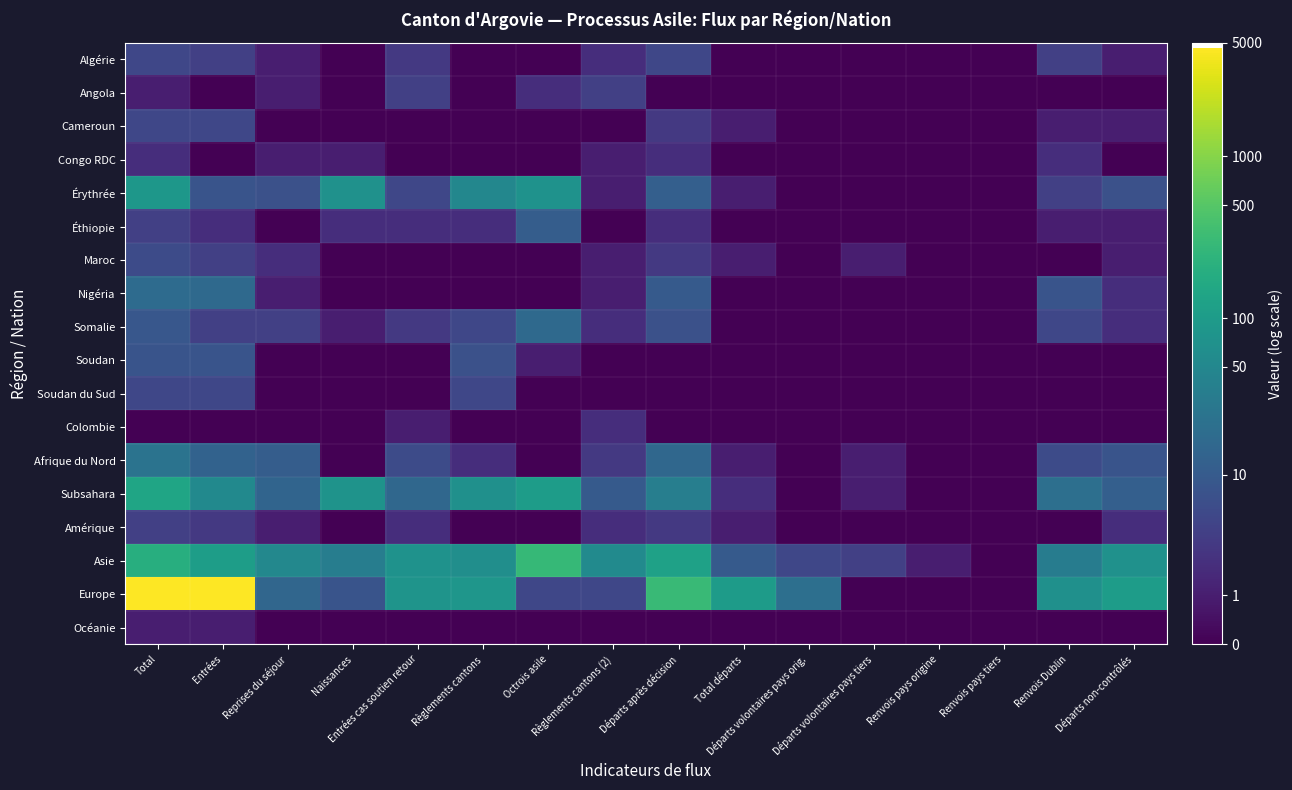

Reading left to right, list all the values displayed in this chart.

Algérie: Total=1.8	Entrées=1.6	Reprises du séjour=0.7	Naissances=0.0	Entrées cas soutien retour=1.4	Règlements cantons=0.0	Octrois asile=0.0	Règlements cantons (2)=1.1	Départs après décision=1.8	Total départs=0.0	Départs volontaires pays orig.=0.0	Départs volontaires pays tiers=0.0	Renvois pays origine=0.0	Renvois pays tiers=0.0	Renvois Dublin=1.6	Départs non-contrôlés=0.7
Angola: Total=0.7	Entrées=0.0	Reprises du séjour=0.7	Naissances=0.0	Entrées cas soutien retour=1.6	Règlements cantons=0.0	Octrois asile=1.1	Règlements cantons (2)=1.6	Départs après décision=0.0	Total départs=0.0	Départs volontaires pays orig.=0.0	Départs volontaires pays tiers=0.0	Renvois pays origine=0.0	Renvois pays tiers=0.0	Renvois Dublin=0.0	Départs non-contrôlés=0.0
Cameroun: Total=1.8	Entrées=1.8	Reprises du séjour=0.0	Naissances=0.0	Entrées cas soutien retour=0.0	Règlements cantons=0.0	Octrois asile=0.0	Règlements cantons (2)=0.0	Départs après décision=1.4	Total départs=0.7	Départs volontaires pays orig.=0.0	Départs volontaires pays tiers=0.0	Renvois pays origine=0.0	Renvois pays tiers=0.0	Renvois Dublin=0.7	Départs non-contrôlés=0.7
Congo RDC: Total=1.1	Entrées=0.0	Reprises du séjour=0.7	Naissances=0.7	Entrées cas soutien retour=0.0	Règlements cantons=0.0	Octrois asile=0.0	Règlements cantons (2)=0.7	Départs après décision=1.1	Total départs=0.0	Départs volontaires pays orig.=0.0	Départs volontaires pays tiers=0.0	Renvois pays origine=0.0	Renvois pays tiers=0.0	Renvois Dublin=1.1	Départs non-contrôlés=0.0
Érythrée: Total=4.5	Entrées=2.2	Reprises du séjour=2.1	Naissances=4.3	Entrées cas soutien retour=1.8	Règlements cantons=3.9	Octrois asile=4.3	Règlements cantons (2)=0.7	Départs après décision=2.6	Total départs=0.7	Départs volontaires pays orig.=0.0	Départs volontaires pays tiers=0.0	Renvois pays origine=0.0	Renvois pays tiers=0.0	Renvois Dublin=1.6	Départs non-contrôlés=2.1
Éthiopie: Total=1.6	Entrées=1.1	Reprises du séjour=0.0	Naissances=1.1	Entrées cas soutien retour=1.1	Règlements cantons=1.1	Octrois asile=2.5	Règlements cantons (2)=0.0	Départs après décision=1.1	Total départs=0.0	Départs volontaires pays orig.=0.0	Départs volontaires pays tiers=0.0	Renvois pays origine=0.0	Renvois pays tiers=0.0	Renvois Dublin=0.7	Départs non-contrôlés=0.7
Maroc: Total=1.9	Entrées=1.6	Reprises du séjour=1.1	Naissances=0.0	Entrées cas soutien retour=0.0	Règlements cantons=0.0	Octrois asile=0.0	Règlements cantons (2)=0.7	Départs après décision=1.4	Total départs=0.7	Départs volontaires pays orig.=0.0	Départs volontaires pays tiers=0.7	Renvois pays origine=0.0	Renvois pays tiers=0.0	Renvois Dublin=0.0	Départs non-contrôlés=0.7
Nigéria: Total=2.9	Entrées=2.9	Reprises du séjour=0.7	Naissances=0.0	Entrées cas soutien retour=0.0	Règlements cantons=0.0	Octrois asile=0.0	Règlements cantons (2)=0.7	Départs après décision=2.4	Total départs=0.0	Départs volontaires pays orig.=0.0	Départs volontaires pays tiers=0.0	Renvois pays origine=0.0	Renvois pays tiers=0.0	Renvois Dublin=2.2	Départs non-contrôlés=1.1
Somalie: Total=2.3	Entrées=1.6	Reprises du séjour=1.6	Naissances=0.7	Entrées cas soutien retour=1.4	Règlements cantons=1.8	Octrois asile=2.9	Règlements cantons (2)=1.1	Départs après décision=2.1	Total départs=0.0	Départs volontaires pays orig.=0.0	Départs volontaires pays tiers=0.0	Renvois pays origine=0.0	Renvois pays tiers=0.0	Renvois Dublin=1.8	Départs non-contrôlés=1.1
Soudan: Total=2.2	Entrées=2.2	Reprises du séjour=0.0	Naissances=0.0	Entrées cas soutien retour=0.0	Règlements cantons=2.1	Octrois asile=0.7	Règlements cantons (2)=0.0	Départs après décision=0.0	Total départs=0.0	Départs volontaires pays orig.=0.0	Départs volontaires pays tiers=0.0	Renvois pays origine=0.0	Renvois pays tiers=0.0	Renvois Dublin=0.0	Départs non-contrôlés=0.0
Soudan du Sud: Total=1.8	Entrées=1.8	Reprises du séjour=0.0	Naissances=0.0	Entrées cas soutien retour=0.0	Règlements cantons=1.8	Octrois asile=0.0	Règlements cantons (2)=0.0	Départs après décision=0.0	Total départs=0.0	Départs volontaires pays orig.=0.0	Départs volontaires pays tiers=0.0	Renvois pays origine=0.0	Renvois pays tiers=0.0	Renvois Dublin=0.0	Départs non-contrôlés=0.0
Colombie: Total=0.0	Entrées=0.0	Reprises du séjour=0.0	Naissances=0.0	Entrées cas soutien retour=0.7	Règlements cantons=0.0	Octrois asile=0.0	Règlements cantons (2)=1.1	Départs après décision=0.0	Total départs=0.0	Départs volontaires pays orig.=0.0	Départs volontaires pays tiers=0.0	Renvois pays origine=0.0	Renvois pays tiers=0.0	Renvois Dublin=0.0	Départs non-contrôlés=0.0
Afrique du Nord: Total=3.2	Entrées=2.6	Reprises du séjour=2.5	Naissances=0.0	Entrées cas soutien retour=1.9	Règlements cantons=1.1	Octrois asile=0.0	Règlements cantons (2)=1.4	Départs après décision=2.8	Total départs=0.7	Départs volontaires pays orig.=0.0	Départs volontaires pays tiers=0.7	Renvois pays origine=0.0	Renvois pays tiers=0.0	Renvois Dublin=1.9	Départs non-contrôlés=2.2
Subsahara: Total=5.0	Entrées=4.0	Reprises du séjour=2.7	Naissances=4.3	Entrées cas soutien retour=2.8	Règlements cantons=4.2	Octrois asile=4.7	Règlements cantons (2)=2.4	Départs après décision=3.6	Total départs=1.1	Départs volontaires pays orig.=0.0	Départs volontaires pays tiers=0.7	Renvois pays origine=0.0	Renvois pays tiers=0.0	Renvois Dublin=3.1	Départs non-contrôlés=2.6
Amérique: Total=1.6	Entrées=1.4	Reprises du séjour=0.7	Naissances=0.0	Entrées cas soutien retour=1.1	Règlements cantons=0.0	Octrois asile=0.0	Règlements cantons (2)=1.1	Départs après décision=1.4	Total départs=0.7	Départs volontaires pays orig.=0.0	Départs volontaires pays tiers=0.0	Renvois pays origine=0.0	Renvois pays tiers=0.0	Renvois Dublin=0.0	Départs non-contrôlés=1.1
Asie: Total=5.3	Entrées=4.7	Reprises du séjour=4.0	Naissances=3.6	Entrées cas soutien retour=4.3	Règlements cantons=4.2	Octrois asile=5.7	Règlements cantons (2)=4.0	Départs après décision=4.8	Total départs=2.4	Départs volontaires pays orig.=1.8	Départs volontaires pays tiers=1.6	Renvois pays origine=0.7	Renvois pays tiers=0.0	Renvois Dublin=3.6	Départs non-contrôlés=4.3
Europe: Total=8.4	Entrées=8.4	Reprises du séjour=2.8	Naissances=2.2	Entrées cas soutien retour=4.4	Règlements cantons=4.4	Octrois asile=1.8	Règlements cantons (2)=1.8	Départs après décision=5.7	Total départs=4.6	Départs volontaires pays orig.=3.1	Départs volontaires pays tiers=0.0	Renvois pays origine=0.0	Renvois pays tiers=0.0	Renvois Dublin=4.2	Départs non-contrôlés=4.7
Océanie: Total=0.7	Entrées=0.7	Reprises du séjour=0.0	Naissances=0.0	Entrées cas soutien retour=0.0	Règlements cantons=0.0	Octrois asile=0.0	Règlements cantons (2)=0.0	Départs après décision=0.0	Total départs=0.0	Départs volontaires pays orig.=0.0	Départs volontaires pays tiers=0.0	Renvois pays origine=0.0	Renvois pays tiers=0.0	Renvois Dublin=0.0	Départs non-contrôlés=0.0